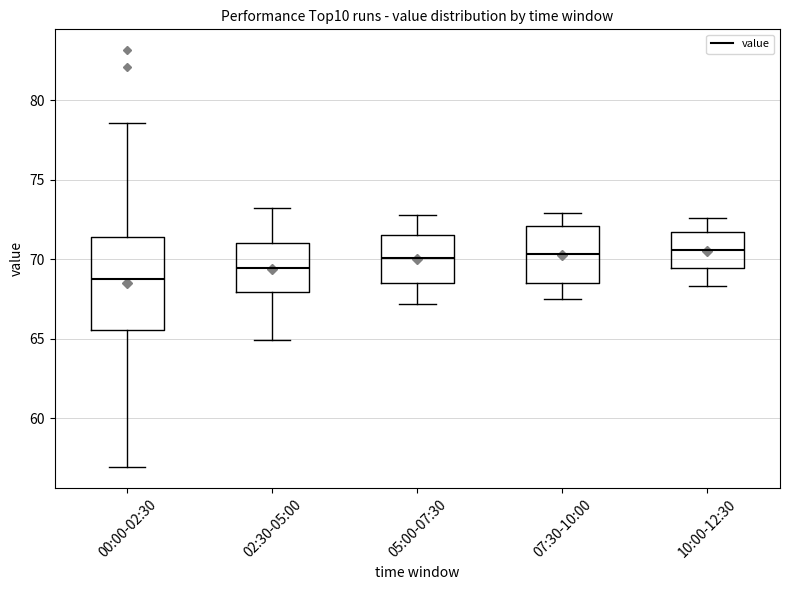

Reading left to right, read every box against the y-axis: the position of its median line, the range the box covers, and the ends of its whiskers. The values are not printed on the chart, so give them approximately, as read against the axis.

00:00-02:30: median 69.0, box 65.5 to 71.5, whiskers 57.0 to 78.5
02:30-05:00: median 69.5, box 68.0 to 71.0, whiskers 65.0 to 73.0
05:00-07:30: median 70.0, box 68.5 to 71.5, whiskers 67.0 to 73.0
07:30-10:00: median 70.5, box 68.5 to 72.0, whiskers 67.5 to 73.0
10:00-12:30: median 70.5, box 69.5 to 71.5, whiskers 68.5 to 72.5